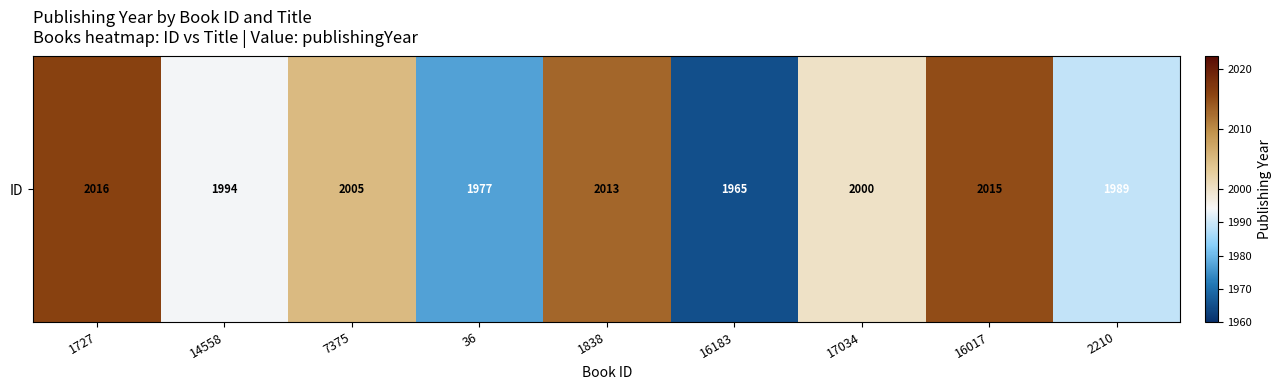

The value at 1838 is 2013. True or false?

True